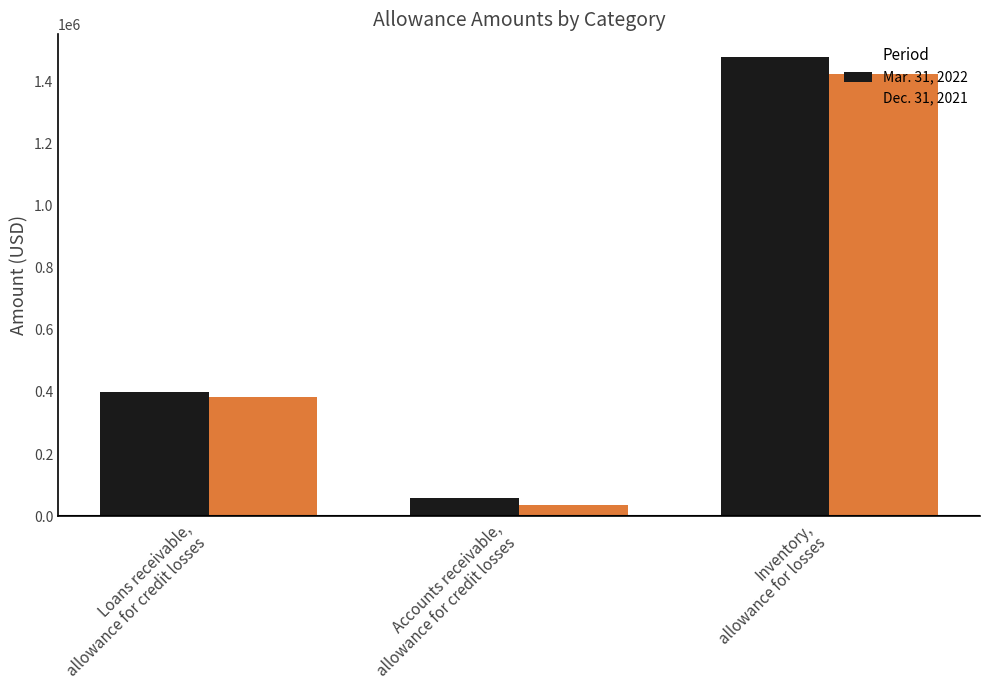

Rank the series by their average value, from highest to lowest.

Mar. 31, 2022, Dec. 31, 2021